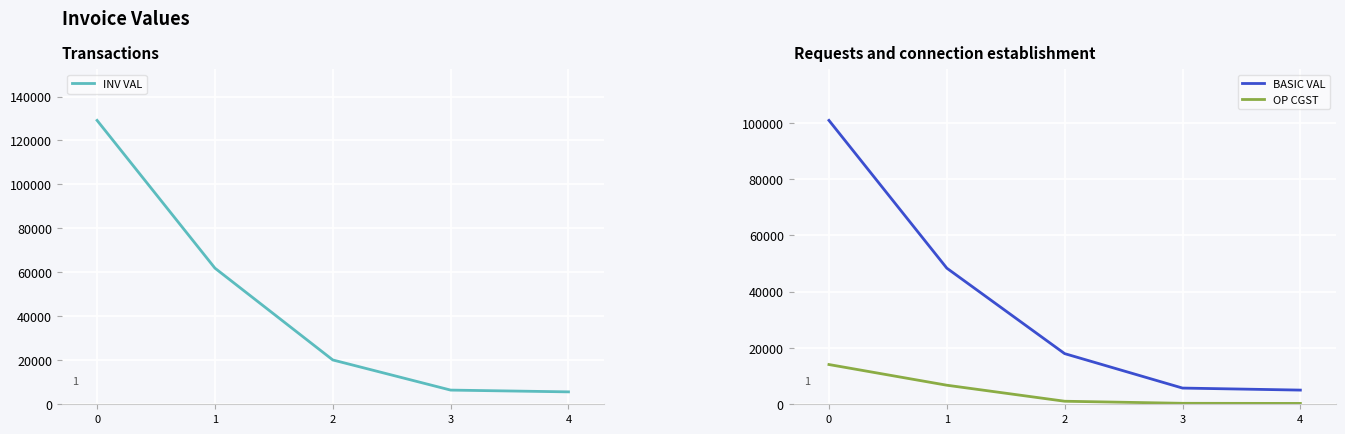

True or false: INV VAL and OP CGST cross at least once.

False